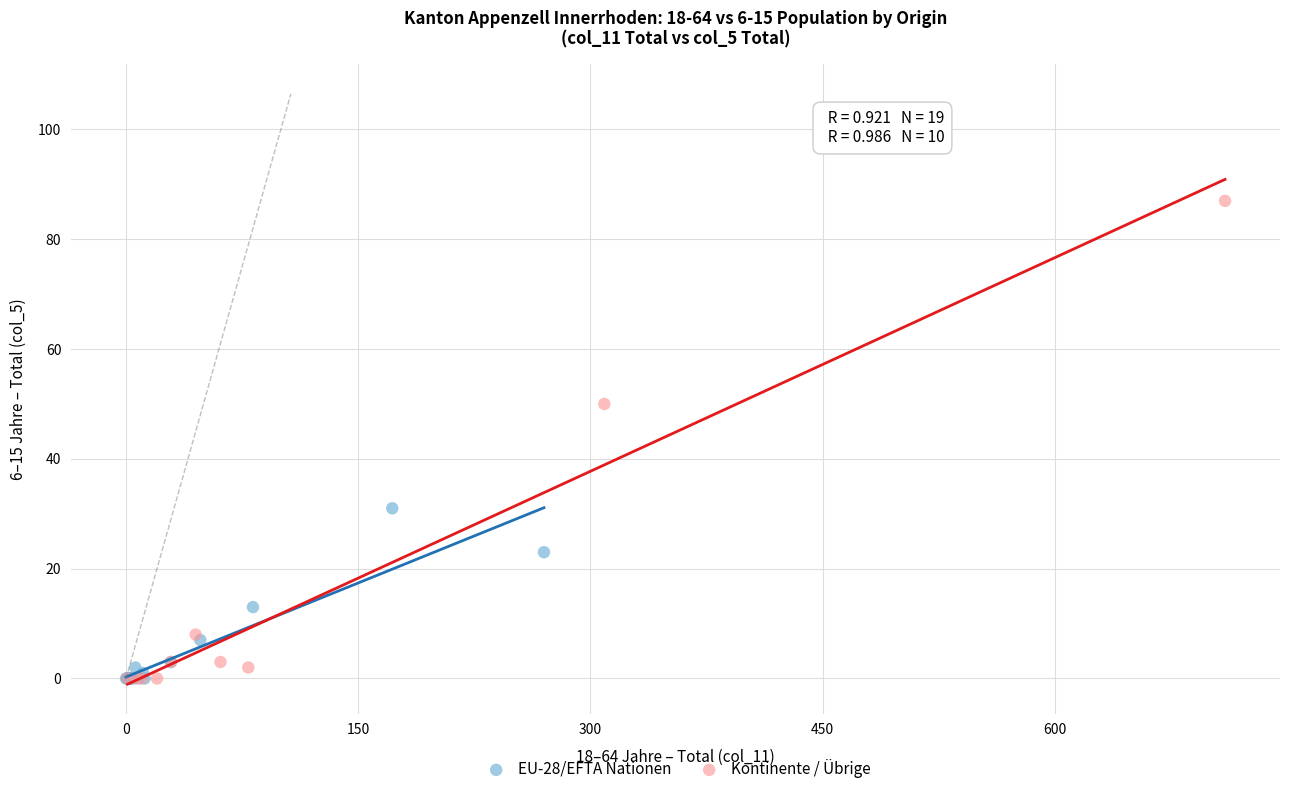

Which series reaches the maximum Y coordinate?

Kontinente / Übrige